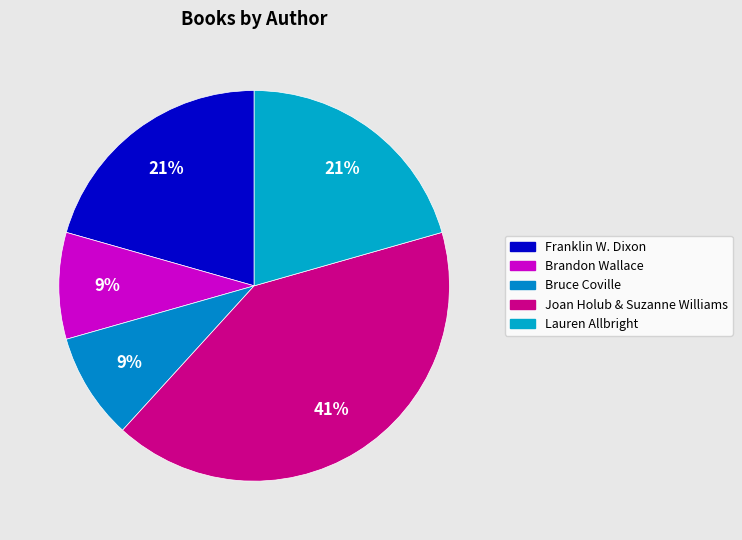

Which slice is the largest?

Joan Holub & Suzanne Williams